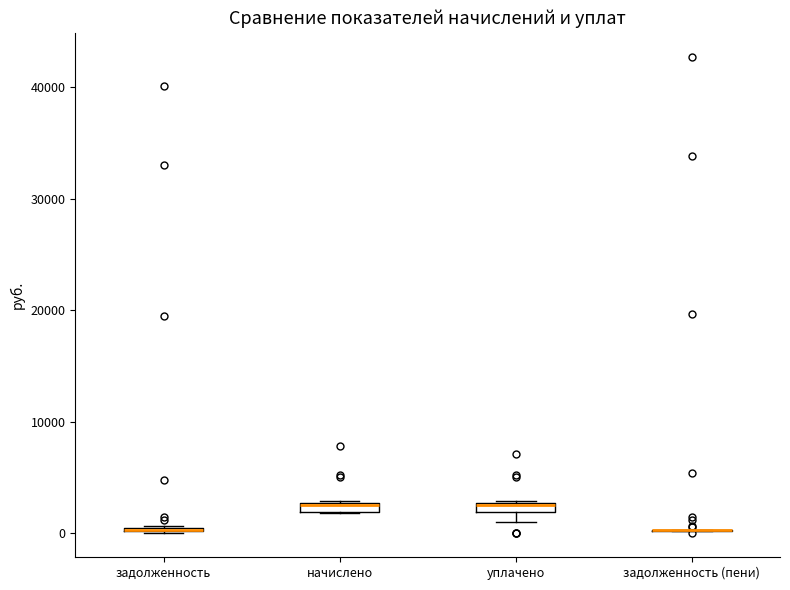

Where is the lower edge of the box for уплачено on the y-axis? The values are not printed on the chart, so give them approximately, as read against the axis.

2000